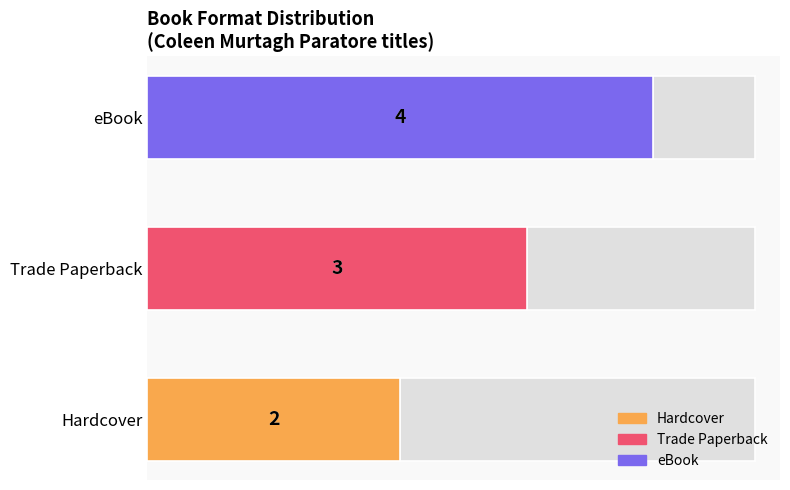

Between eBook and Hardcover, which is larger?

eBook